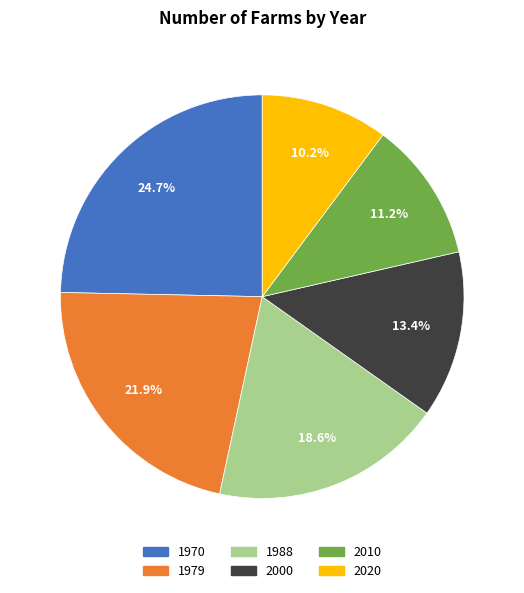

Combined, what portion of the pie is 2010 and 1988?

29.8%